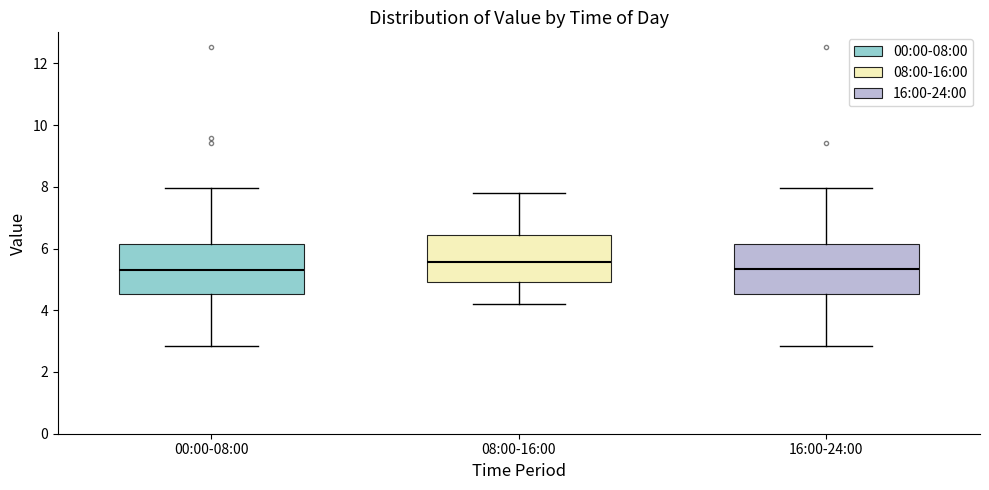

Where does the upper whisker of the box for 00:00-08:00 end on the y-axis? The values are not printed on the chart, so give them approximately, as read against the axis.

8.0